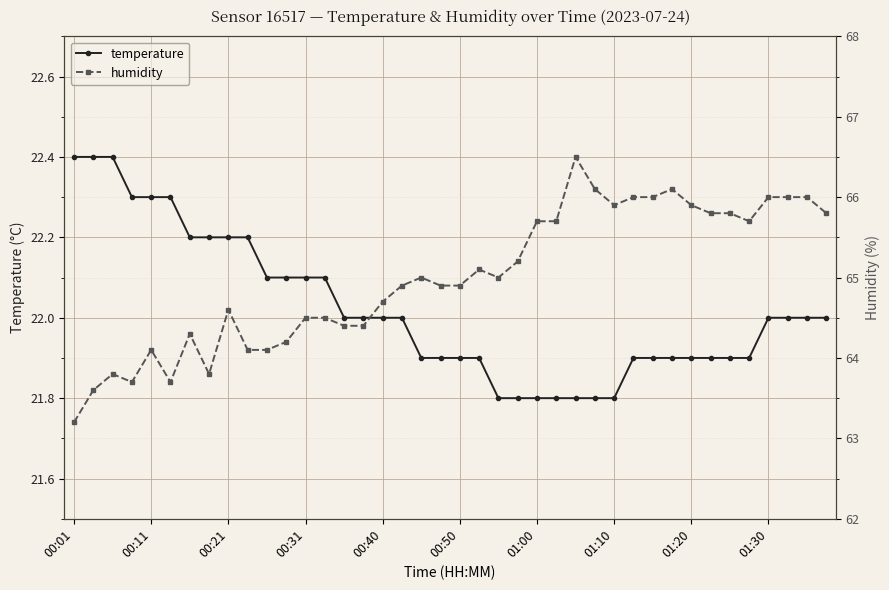

What value does the temperature series have at 15?

22.0